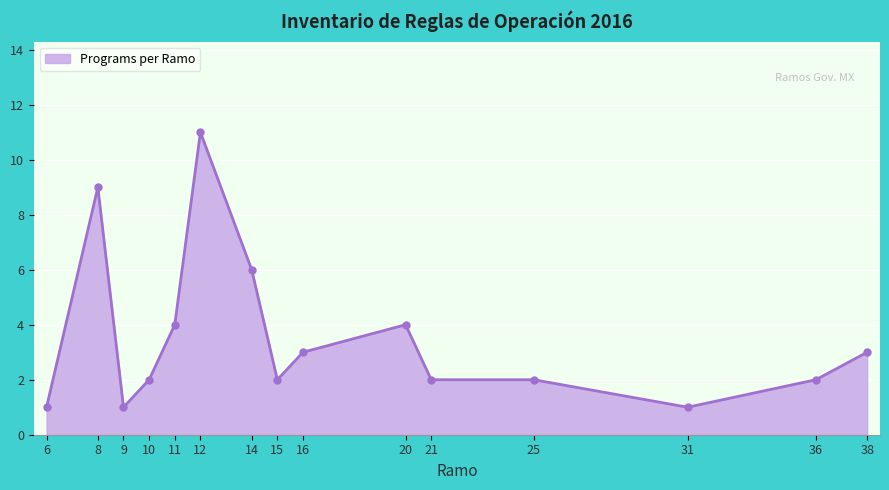

At which category does the data reach its first local valley?

9